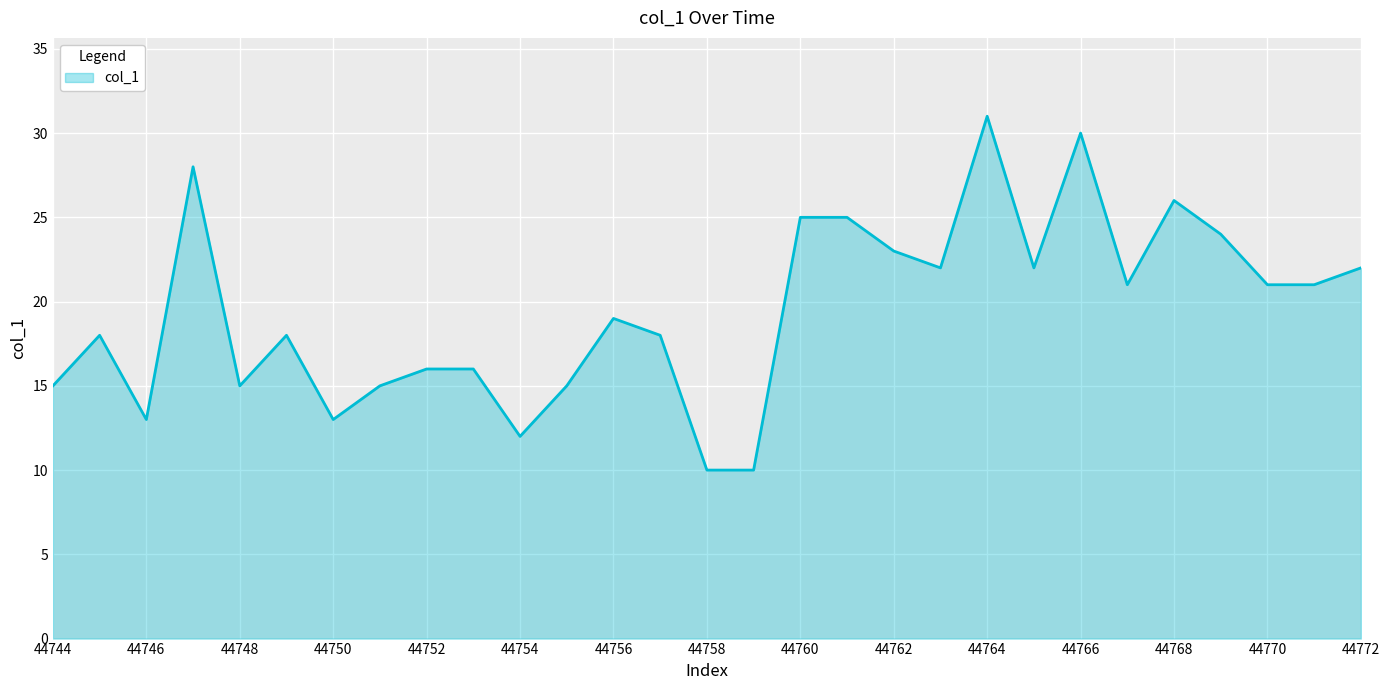

Does the chart display data point markers on the line(s)?

No